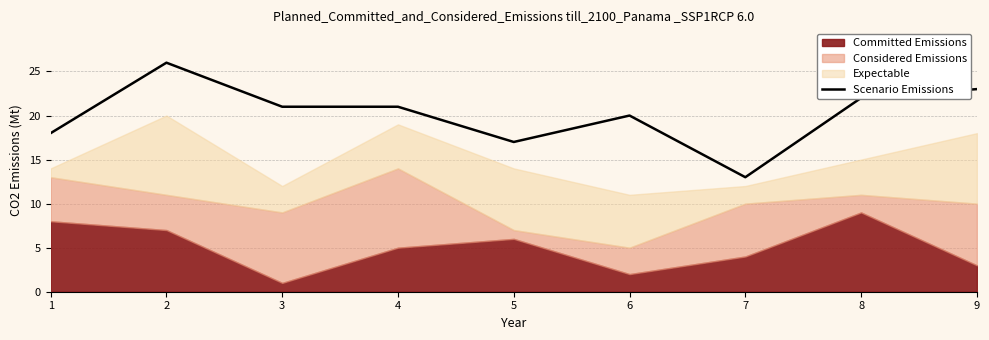

What is the minimum value shown in the chart?

13